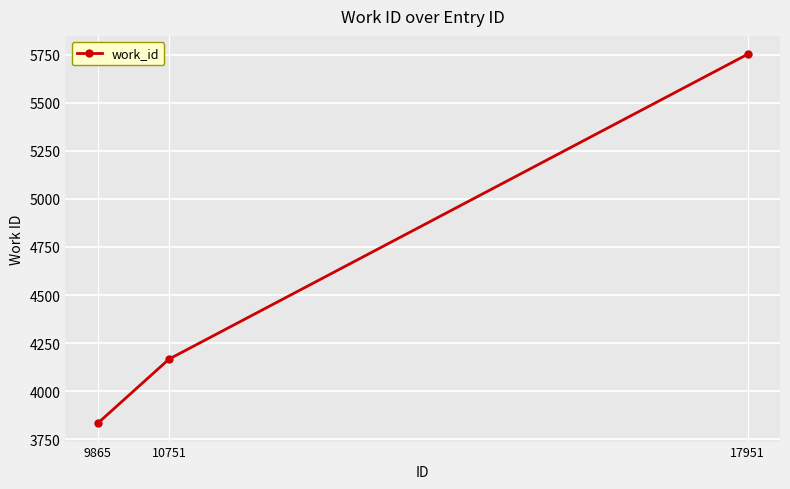

Between 10751 and 17951, which is larger?

17951